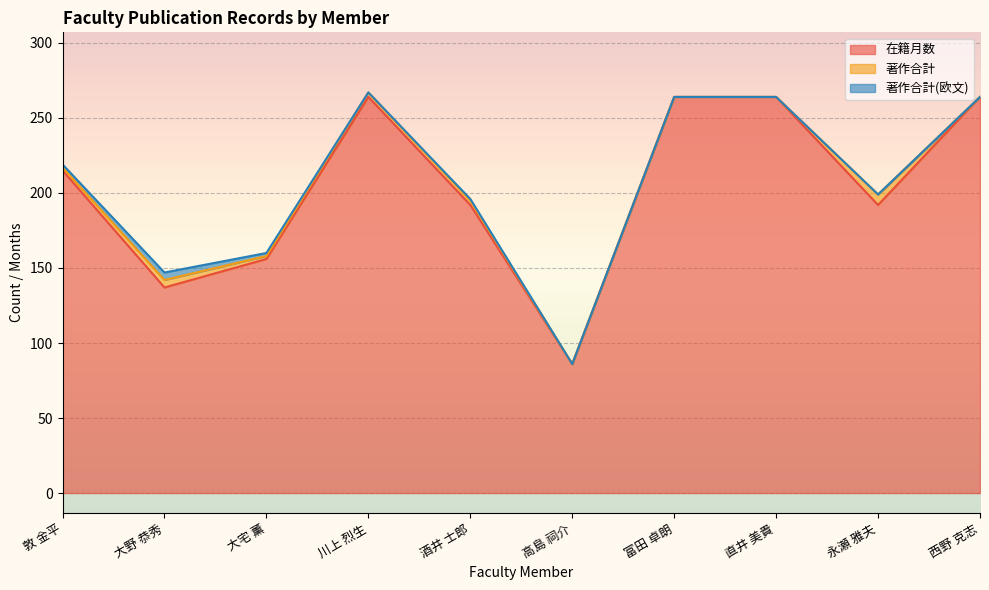

Count the number of data series in this chart.

3